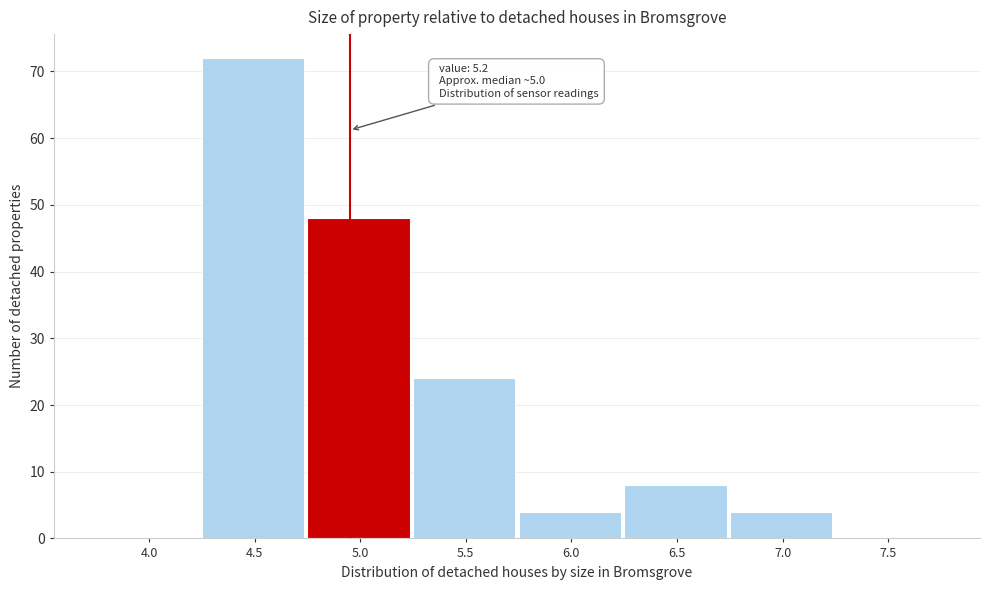

Reading left to right, transcribe all the data shown in this chart.

4.0=0	4.5=72	5.0=48	5.5=24	6.0=4	6.5=8	7.0=4	7.5=0